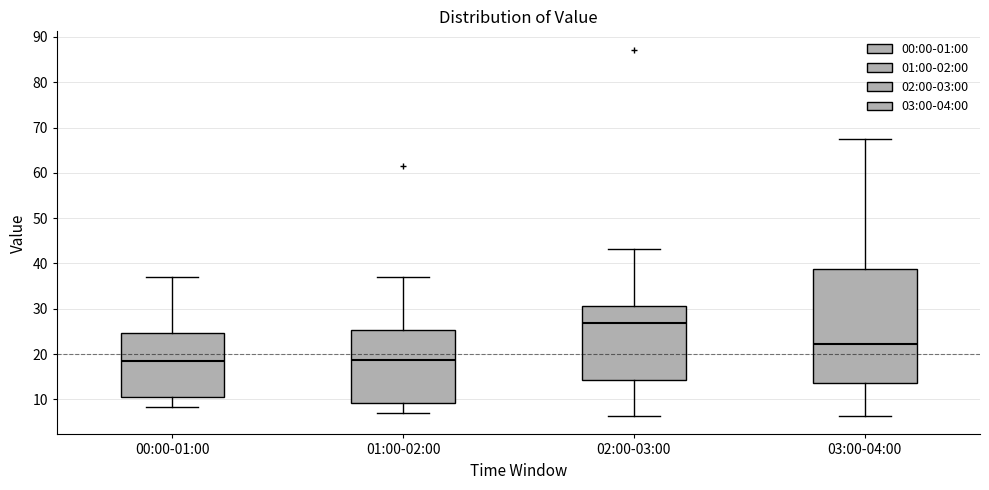

Which box is the tallest, from its lower edge to its upper edge?

03:00-04:00